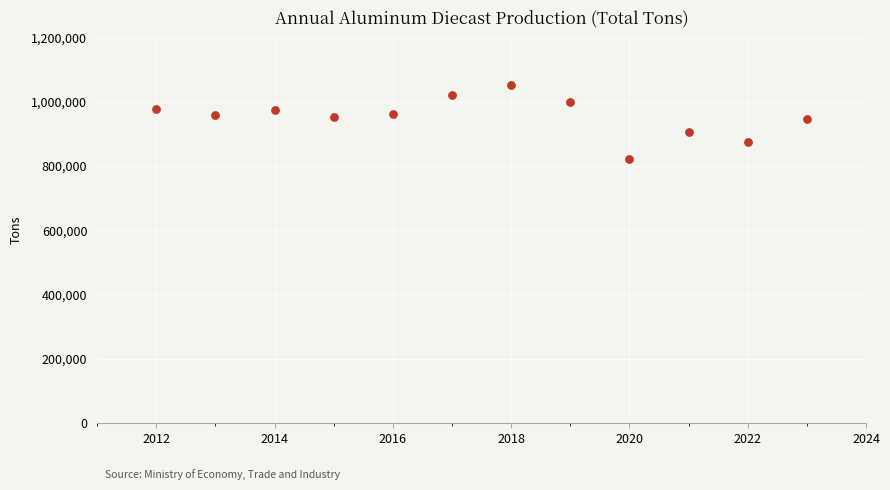

What is the average Y value?

953735.1